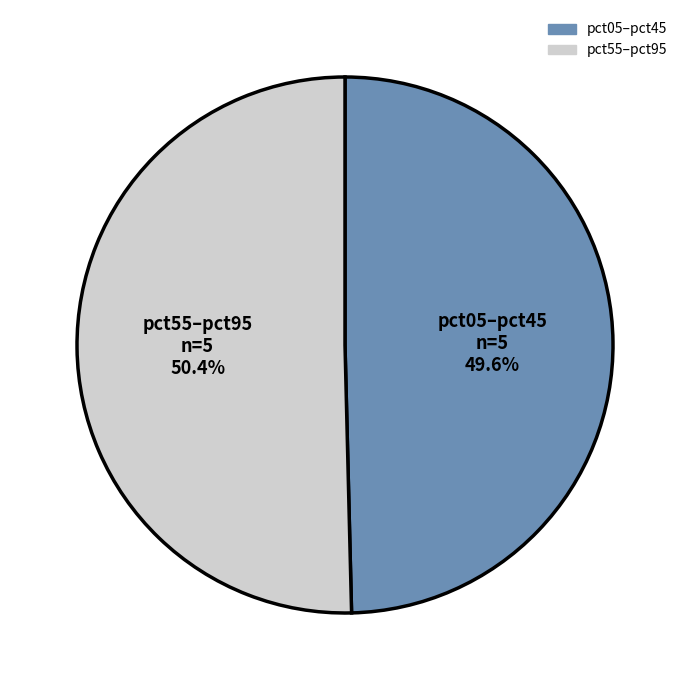

Is there any slice that represents more than half of the pie?

Yes